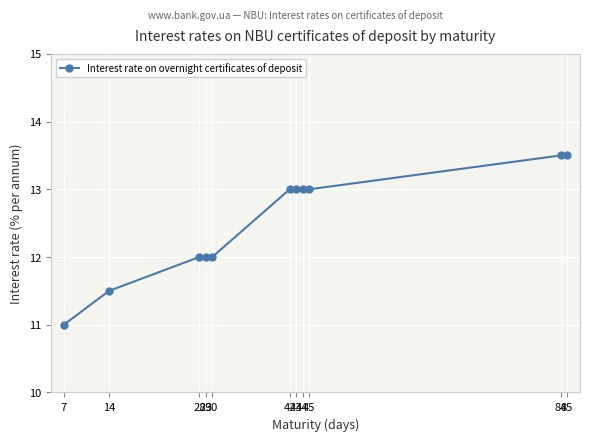

What is the value of the 3rd point from the left?

12.0